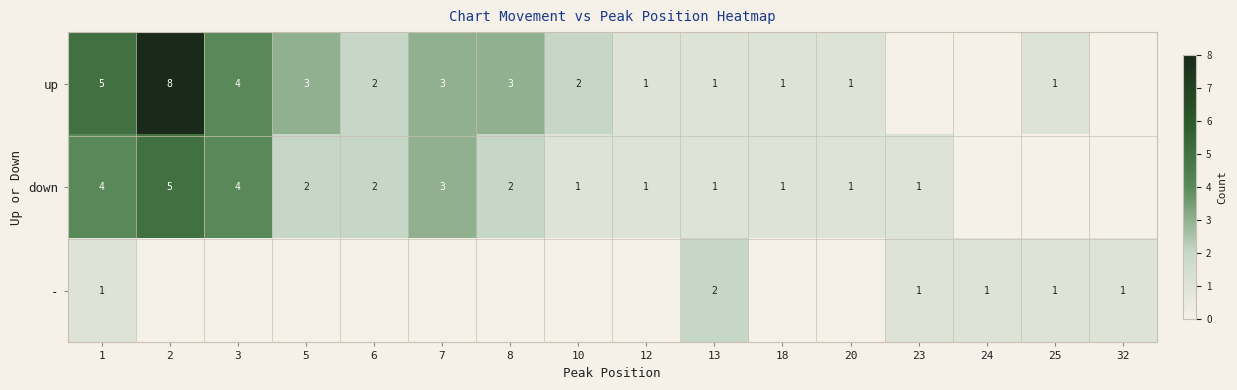

At how many categories does at least one series exceed 2?

6